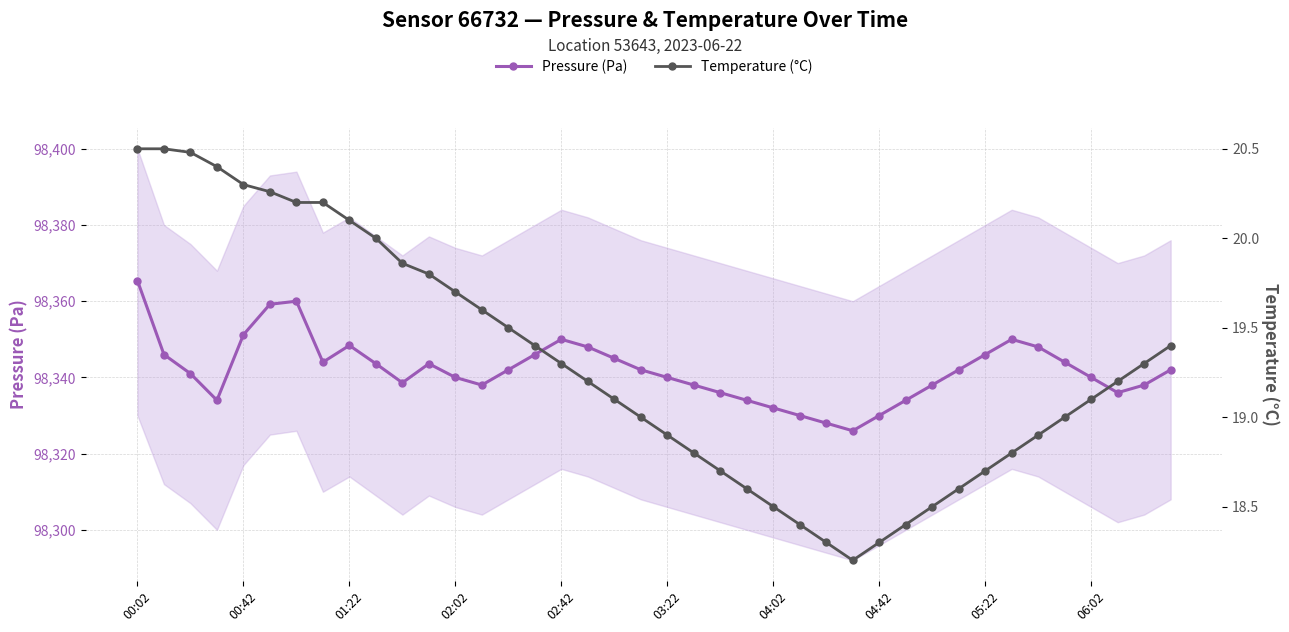

Which category has the highest value in the Pressure (Pa) series?

00:02